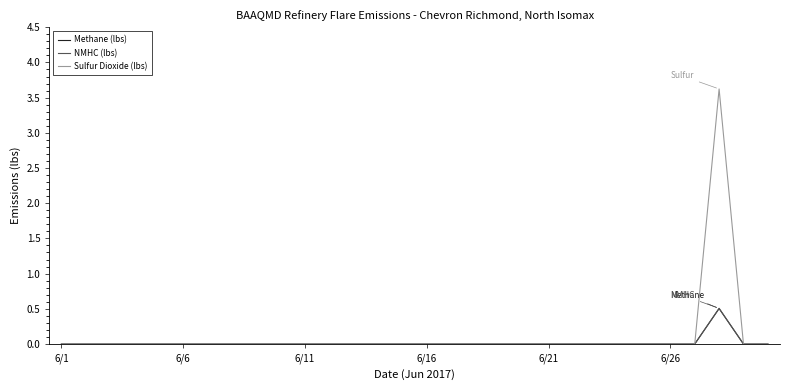

Which series has the widest spread of values?

Sulfur Dioxide (lbs)